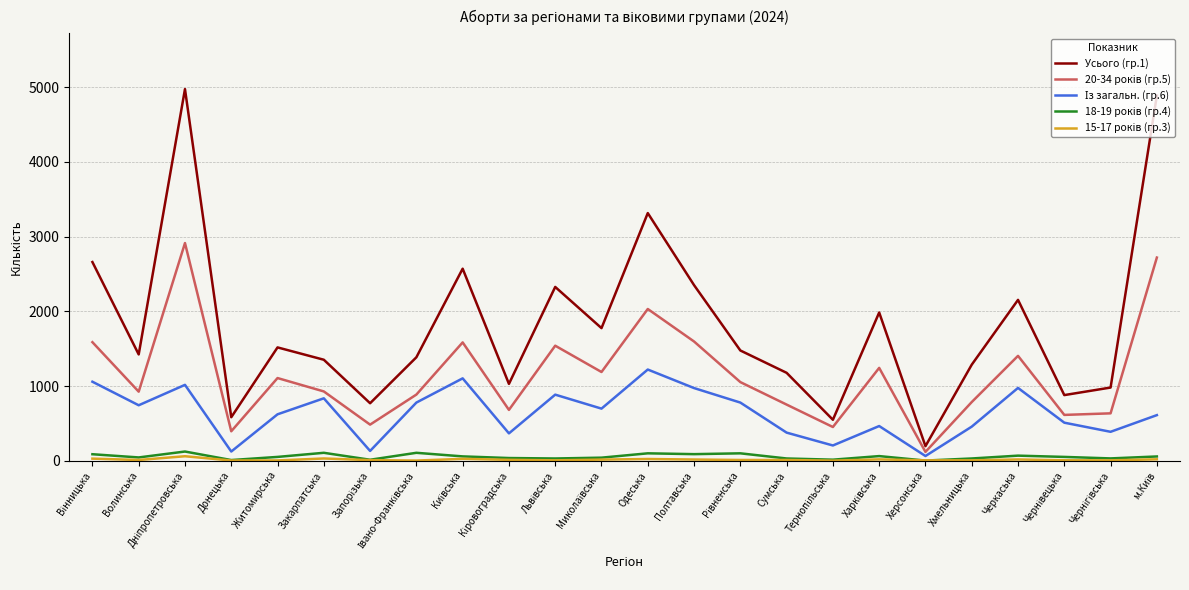

What is the maximum value shown in the chart?

4974